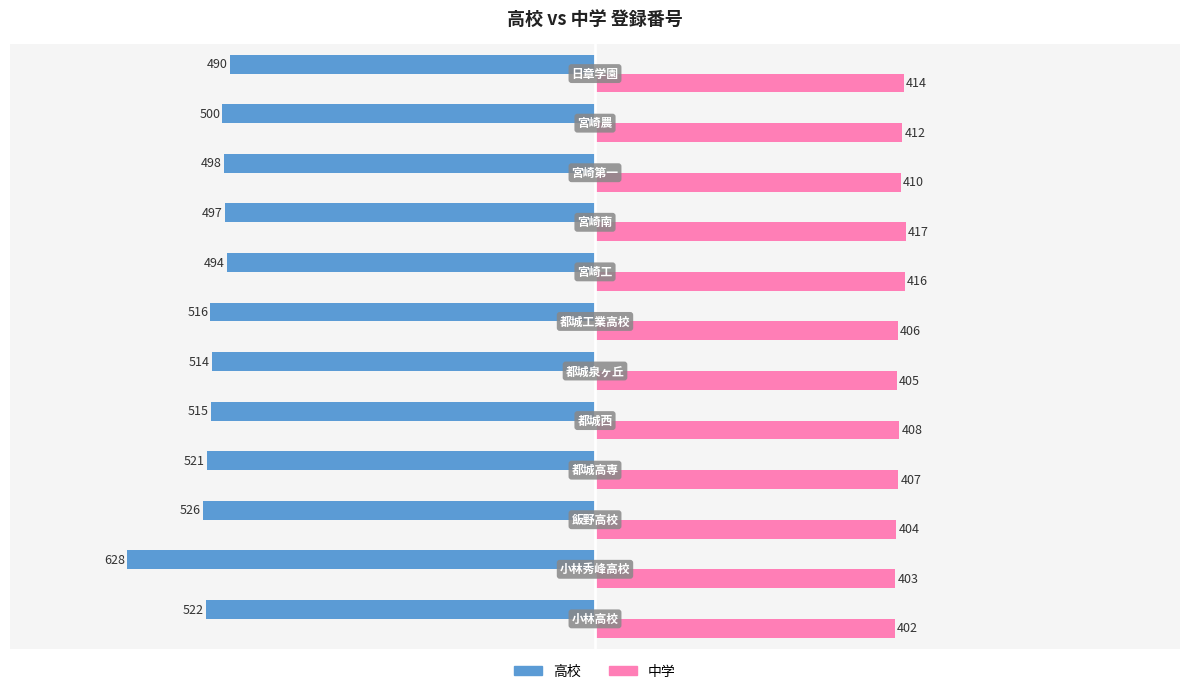

What is the highest value of the 高校 series?

-490